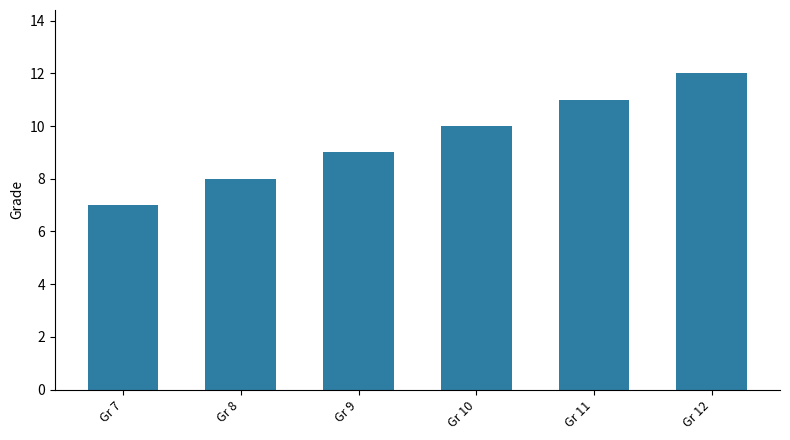

What is the approximate value at Gr 8?

8